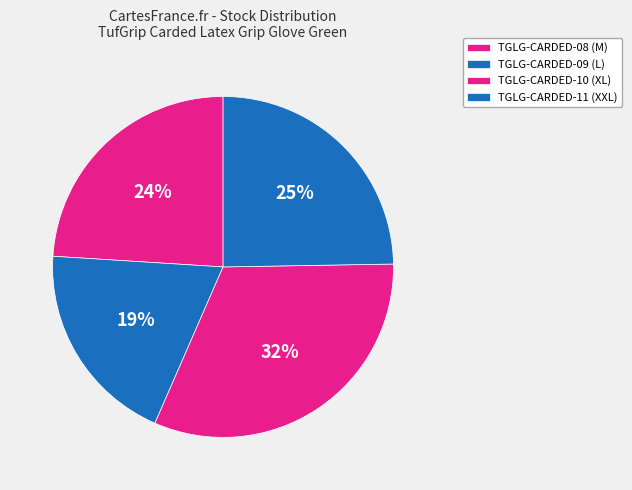

How many segments does this pie chart have?

4